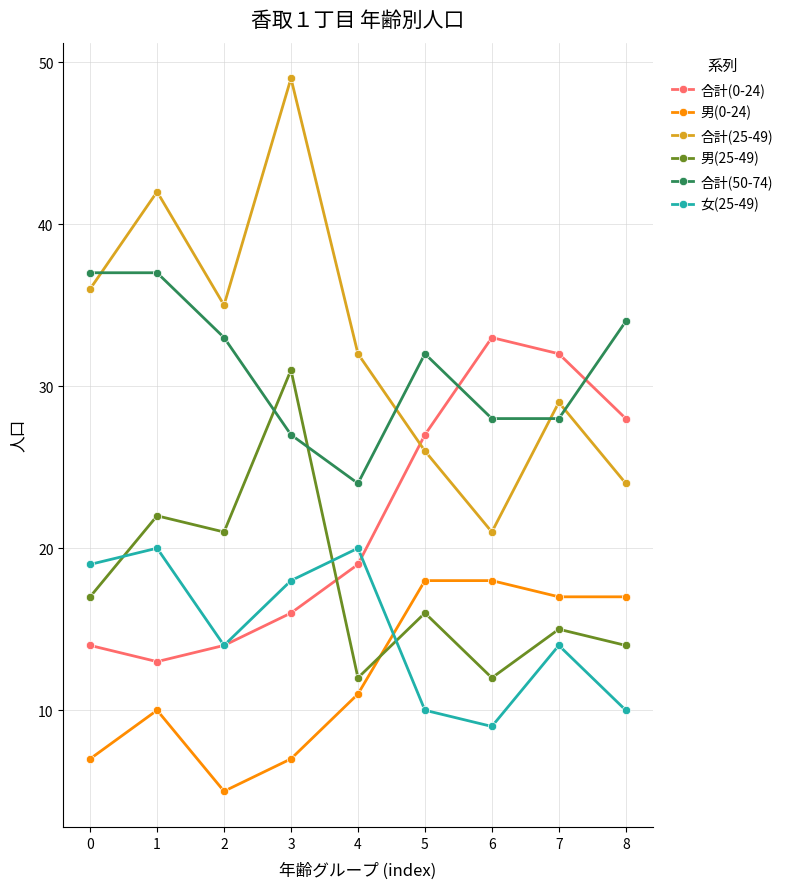

What is the sum of the 男(25-49) values at 3 and 7?

46